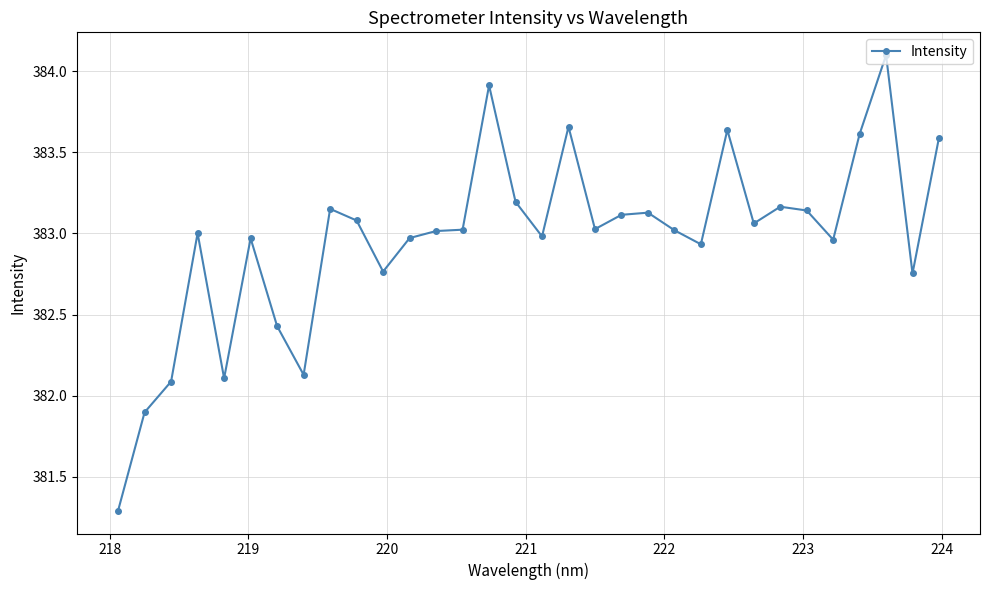

What is the smallest value displayed?

381.3